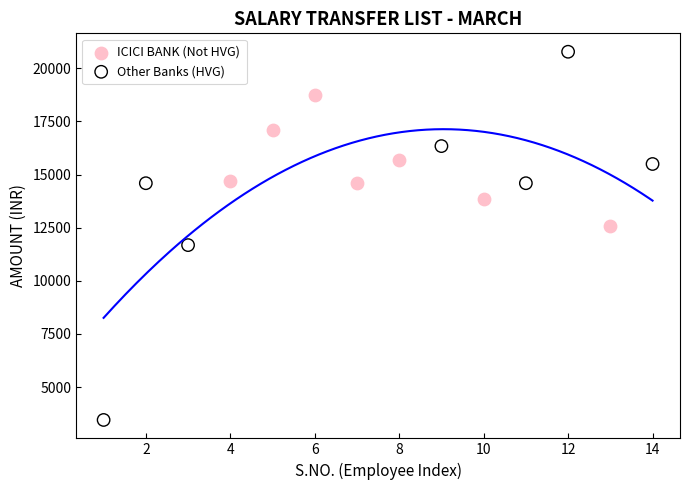

Which series contains the lowest Y value?

Other Banks (HVG)